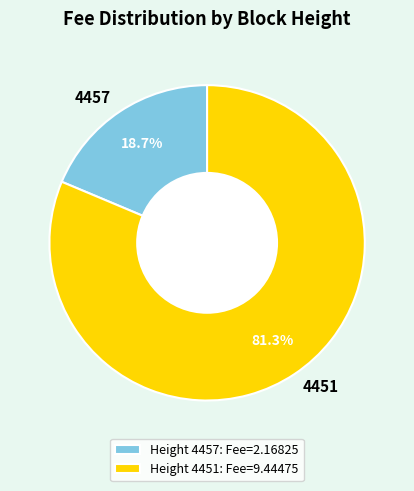

Is 4457 the majority of the pie?

No